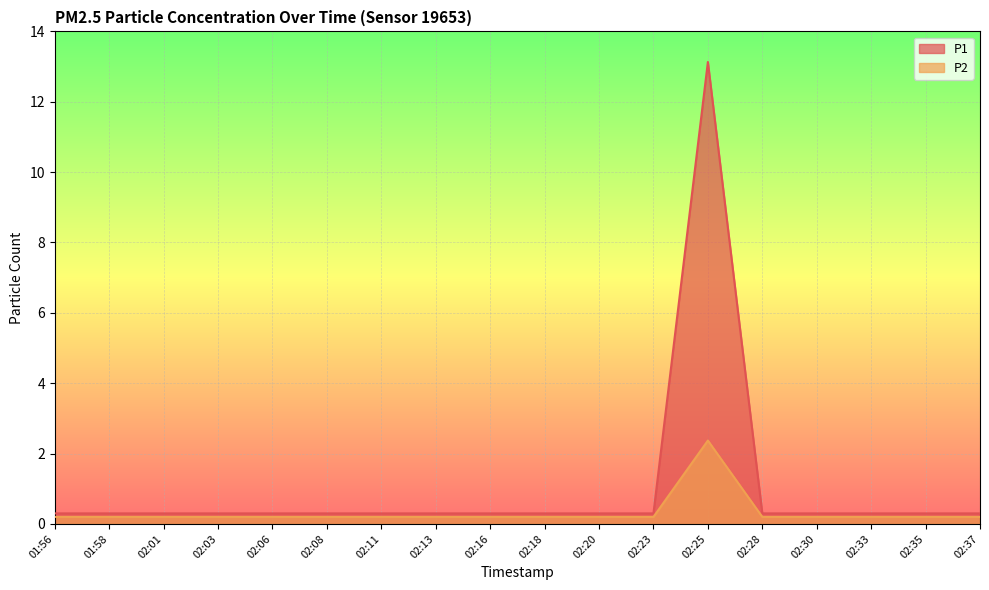

What position from the right is 02:20?

8